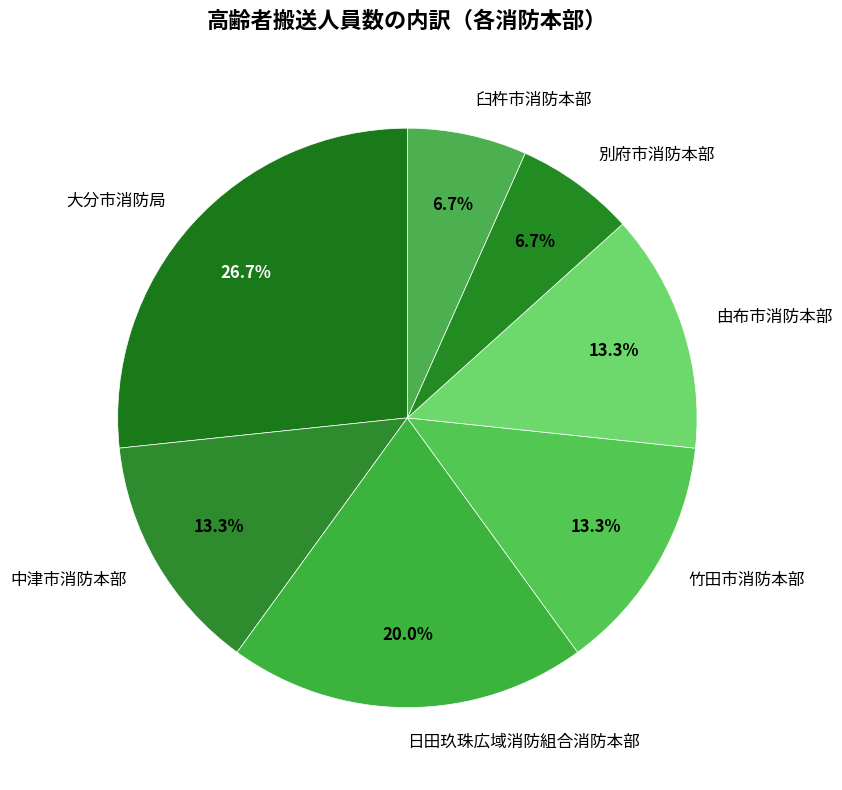

Which category has the biggest portion of the pie?

大分市消防局